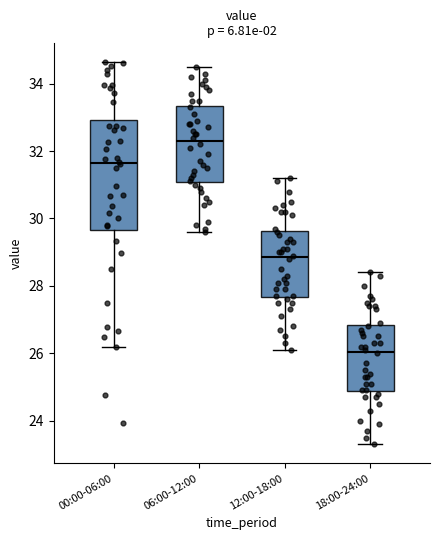

Reading left to right, read every box against the y-axis: the position of its median line, the range the box covers, and the ends of its whiskers. The values are not printed on the chart, so give them approximately, as read against the axis.

00:00-06:00: median 31.6, box 29.6 to 33.0, whiskers 26.2 to 34.6
06:00-12:00: median 32.4, box 31.0 to 33.4, whiskers 29.6 to 34.6
12:00-18:00: median 28.8, box 27.6 to 29.6, whiskers 26.2 to 31.2
18:00-24:00: median 26.0, box 24.8 to 26.8, whiskers 23.4 to 28.4